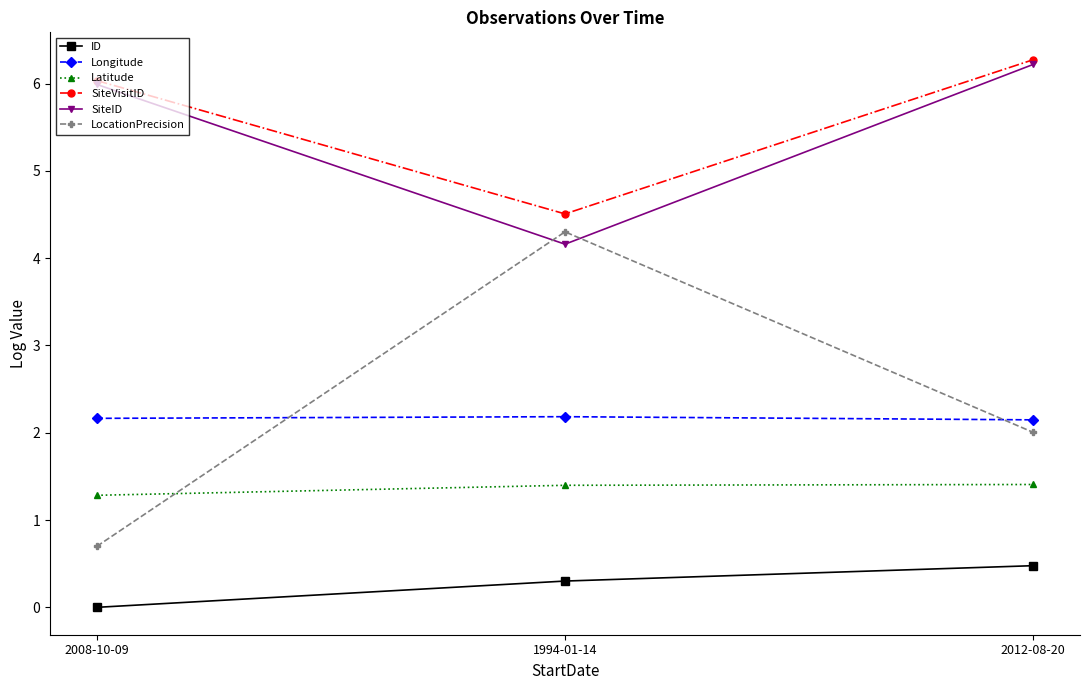

At which label does SiteVisitID first exceed 6?

2008-10-09